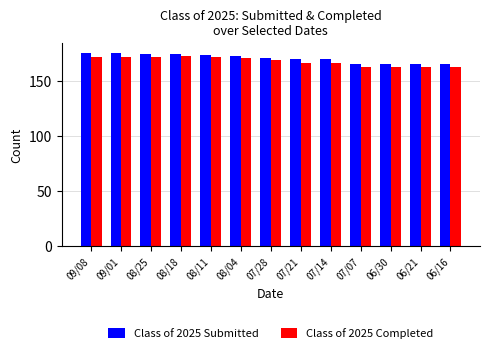

True or false: Class of 2025 Completed has a value of 171 at 08/04.

True